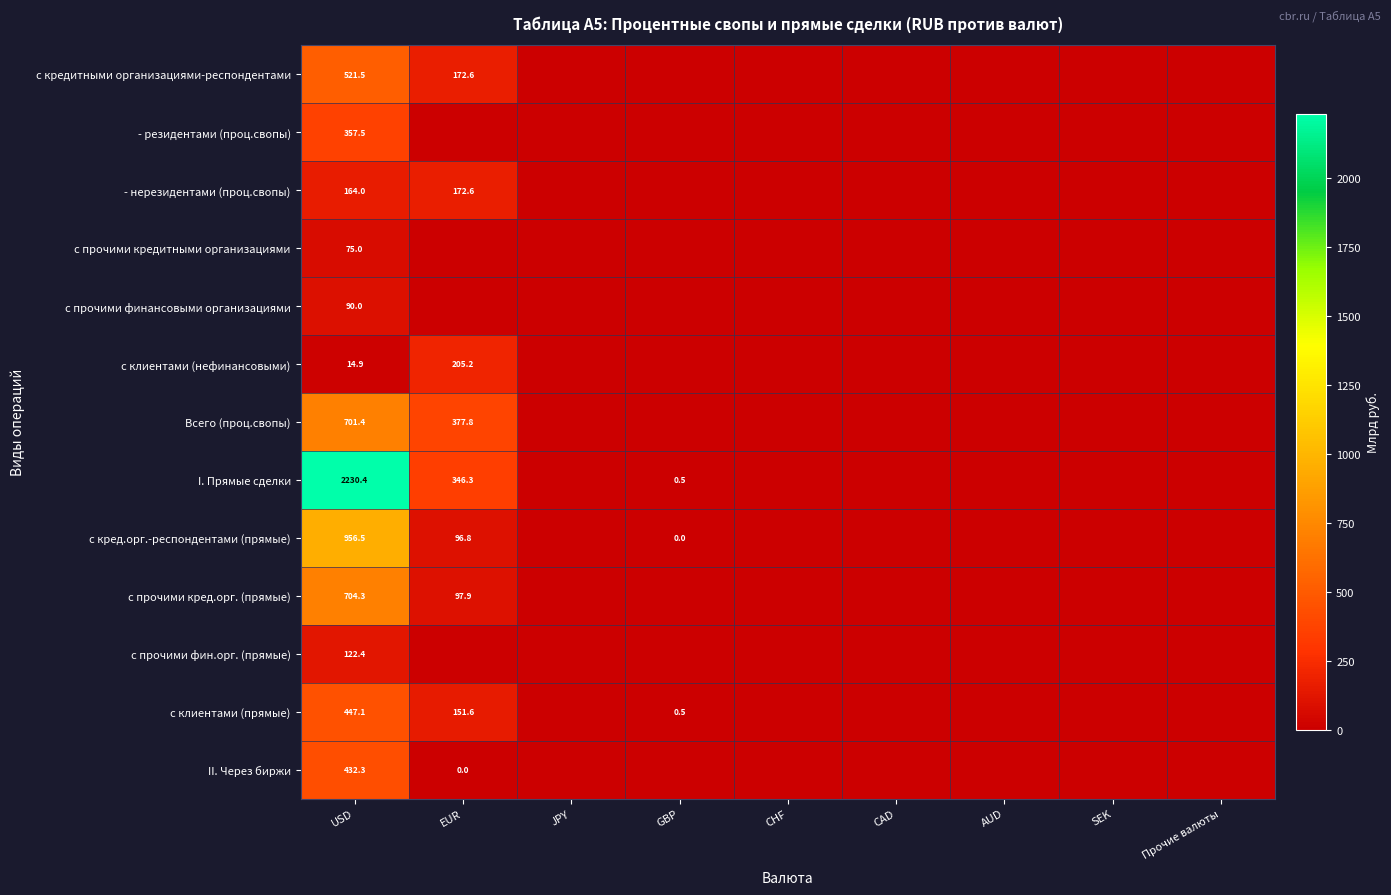

The value of с прочими кред.орг. (прямые) at EUR is 41.2. True or false?

False